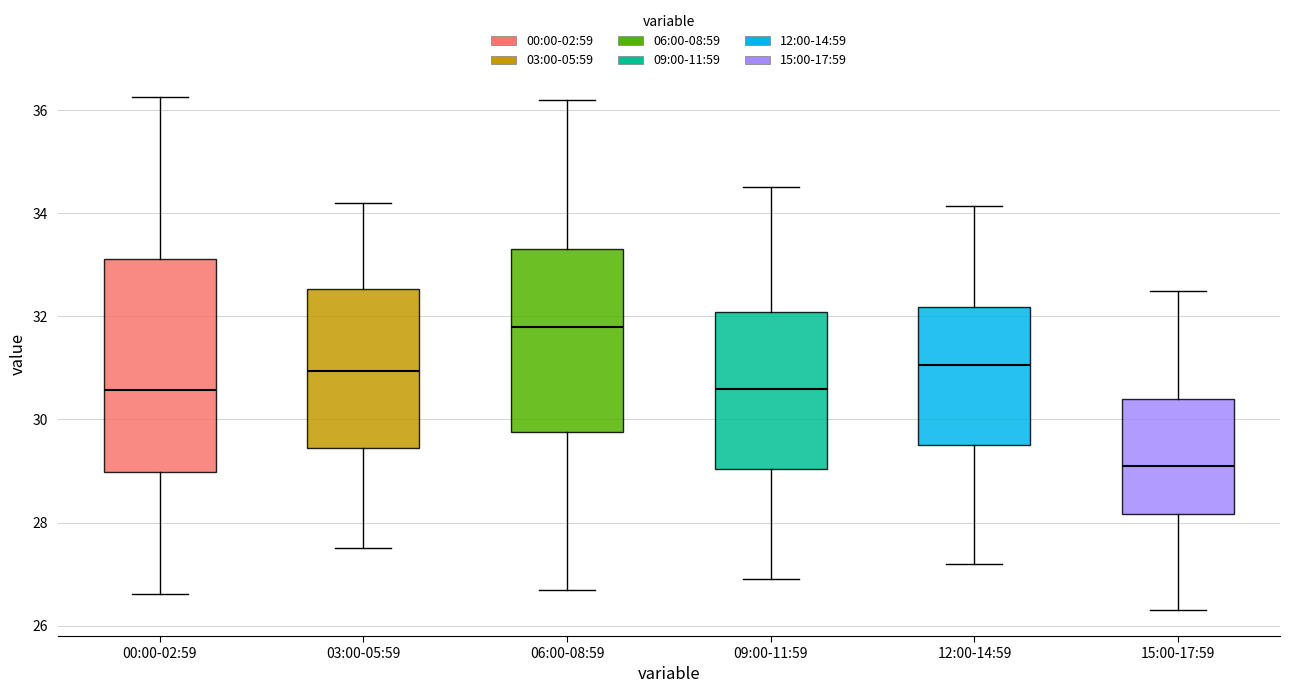

Which box's median line is the lowest?

15:00-17:59